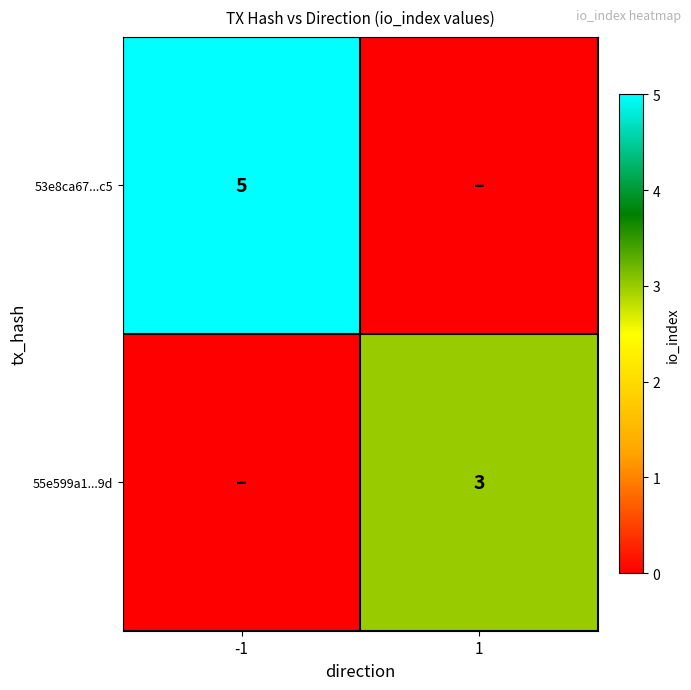

Is the value of 55e599a1...9d at 1 greater than the value of 53e8ca67...c5 at -1?

No